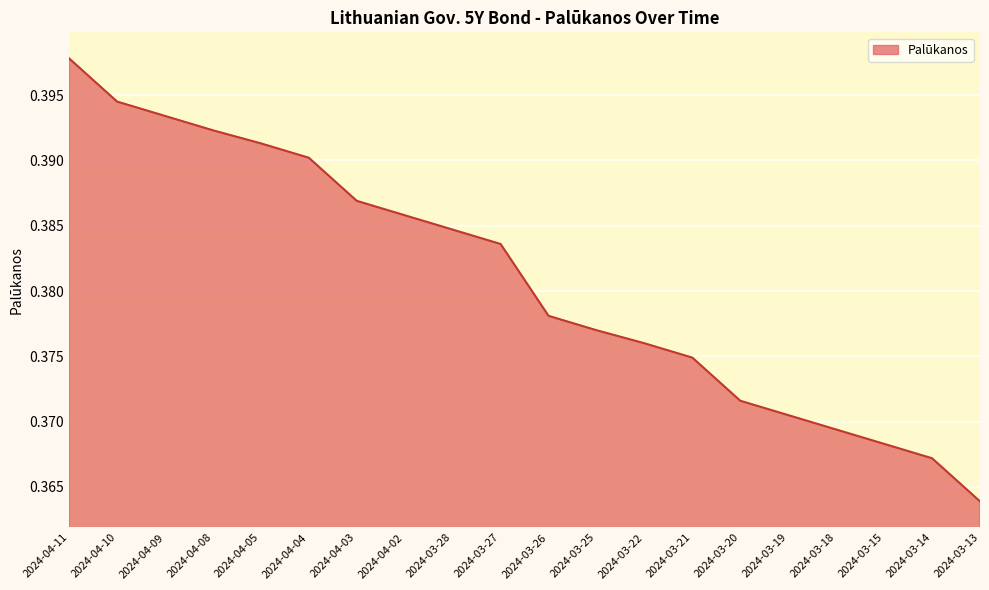

At which category does the chart reach its minimum across all series?

2024-03-13